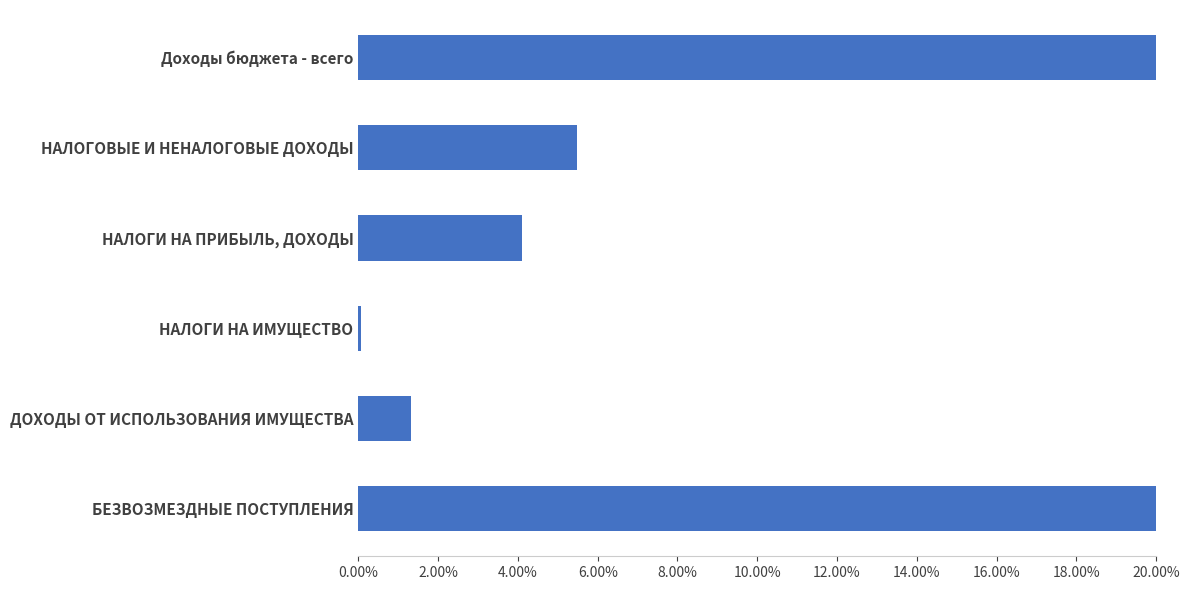

The value at БЕЗВОЗМЕЗДНЫЕ ПОСТУПЛЕНИЯ is 0.8. True or false?

False